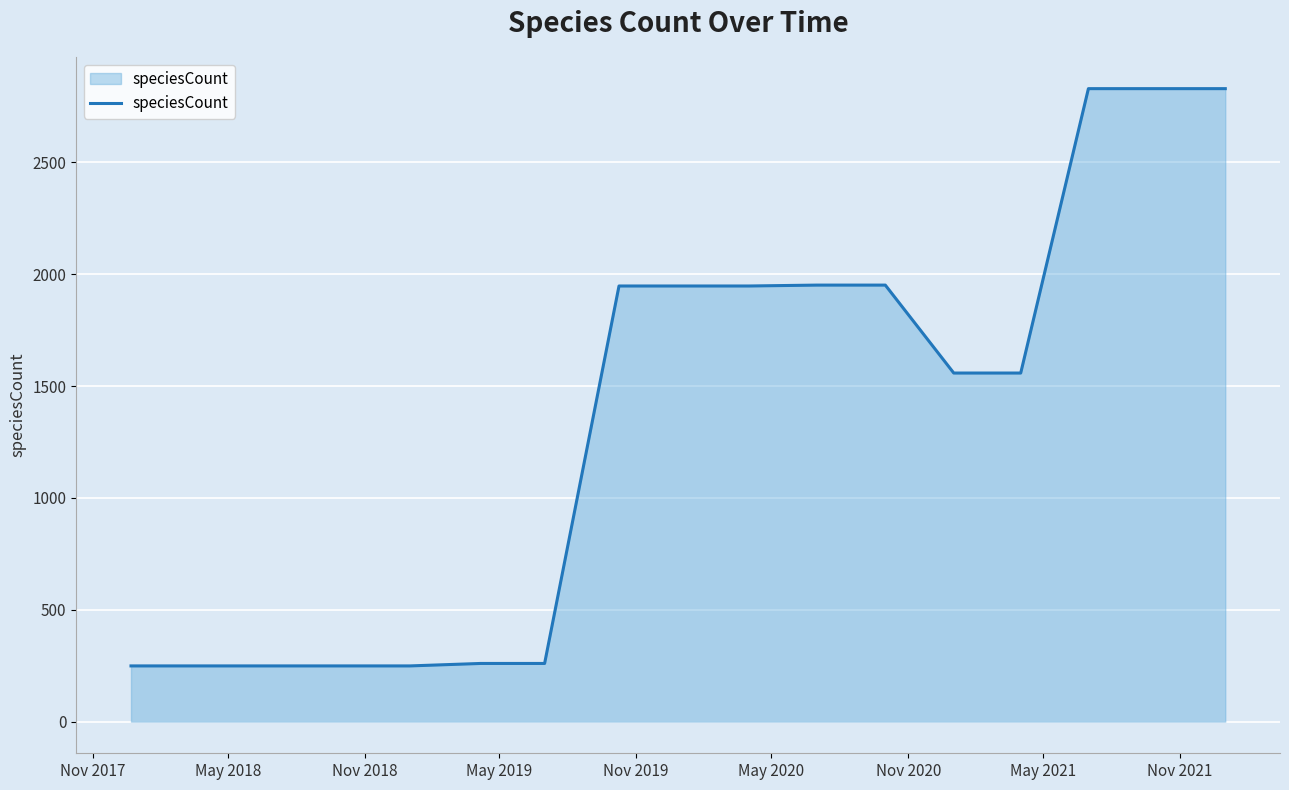

What is the minimum value shown in the chart?

249